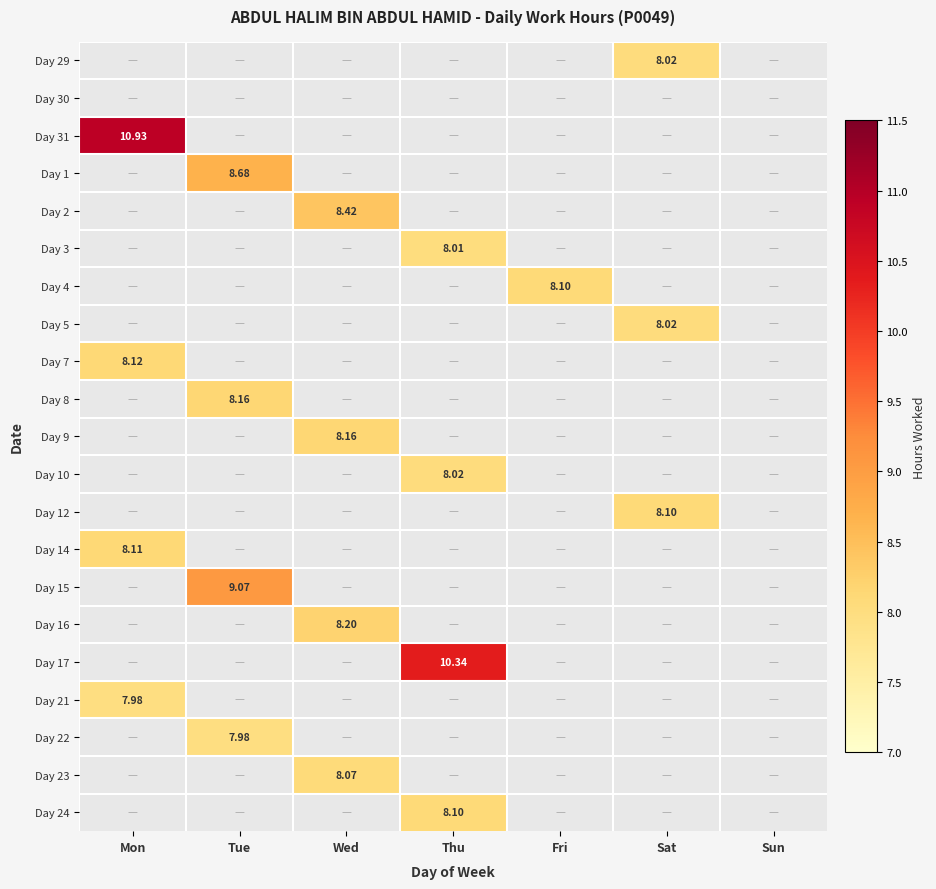

How many series are shown in this chart?

21